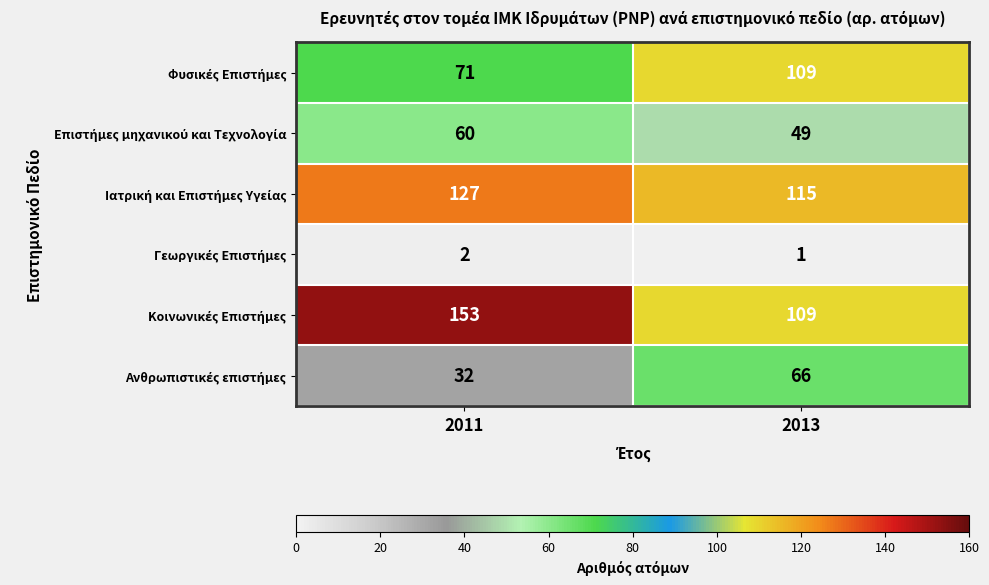

At which category is the sum across all series the highest?

2013